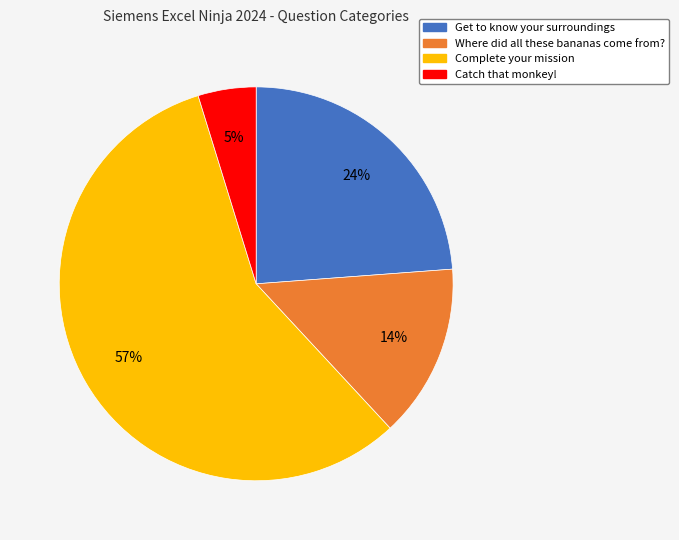

To the nearest percent, what is the difference between the largest and smallest slice percentages?

52%